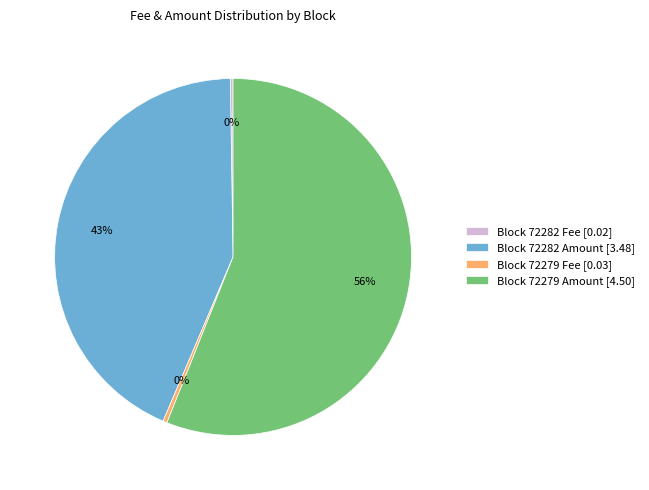

Which category has the biggest portion of the pie?

Block 72279 Amount [4.50]